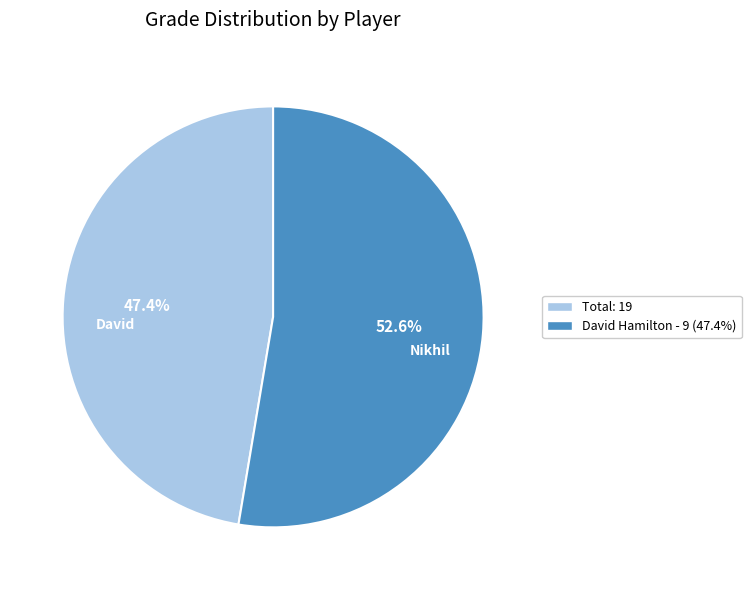

Which category has the smallest portion of the pie?

Total: 19